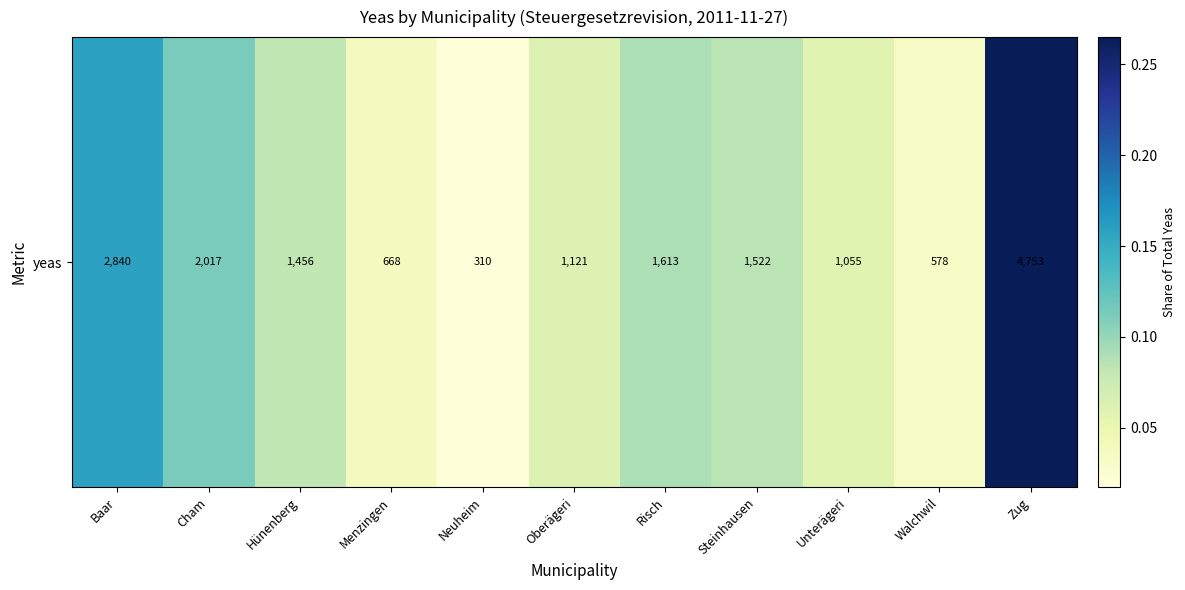

What is the change in value from Cham to Unterägeri?

-0.1